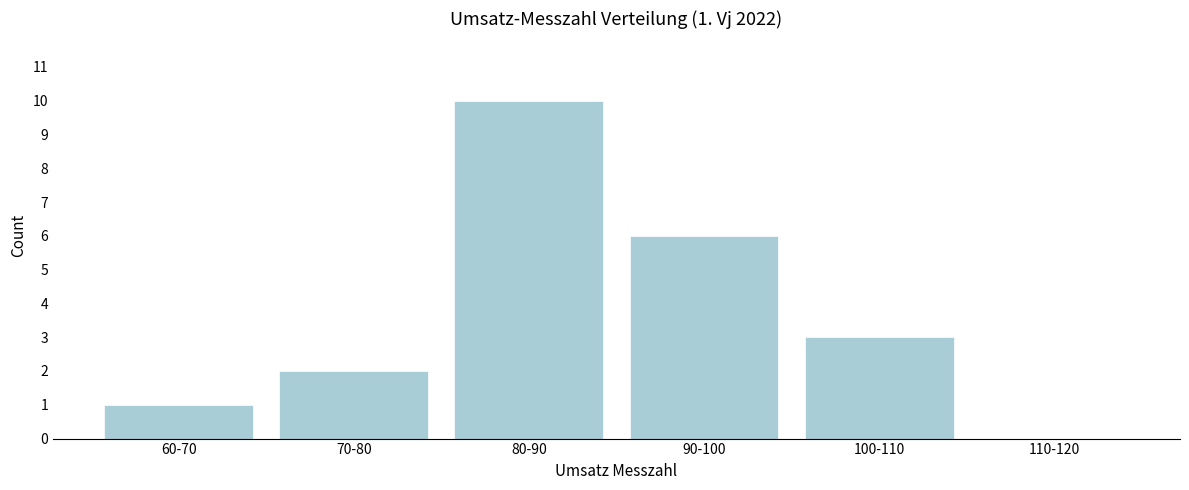

Reading right to left, what are all the values shown in this chart?

110-120=0	100-110=3	90-100=6	80-90=10	70-80=2	60-70=1